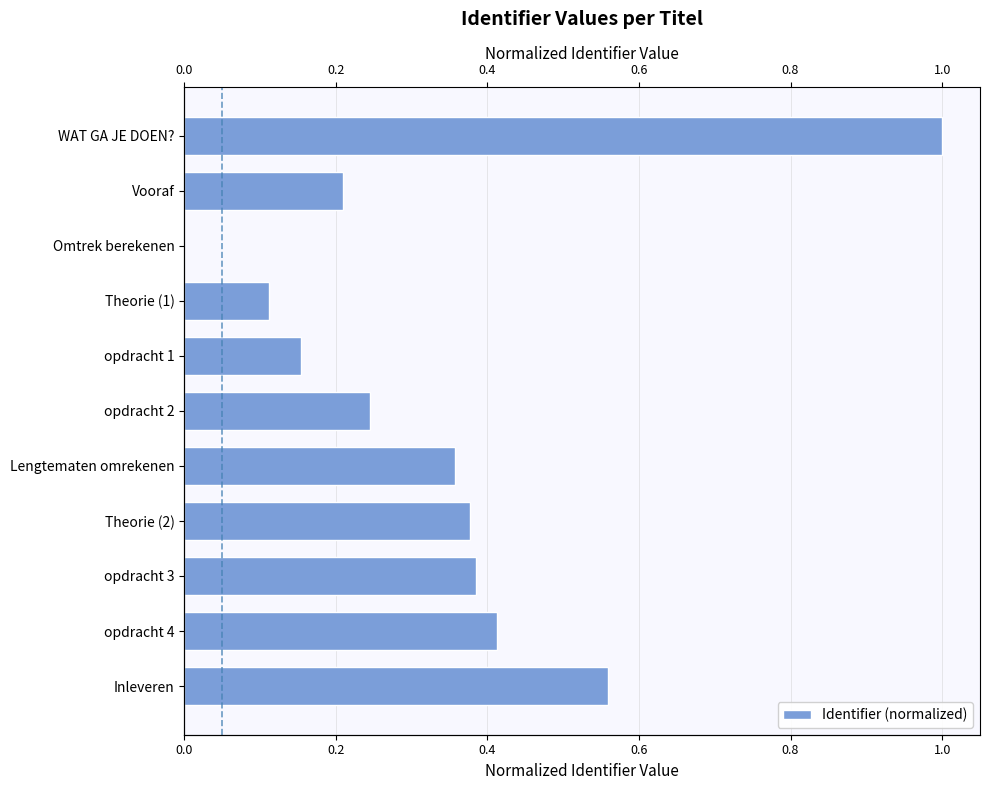

How many bars are there in total?

11